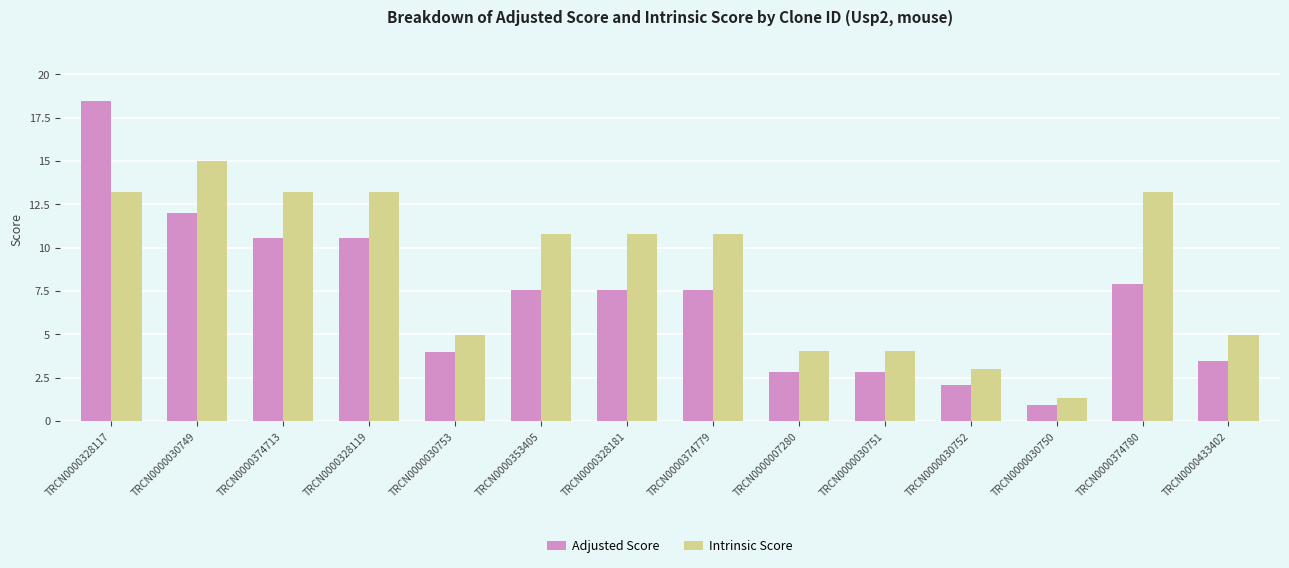

What is the greatest value displayed?

18.5